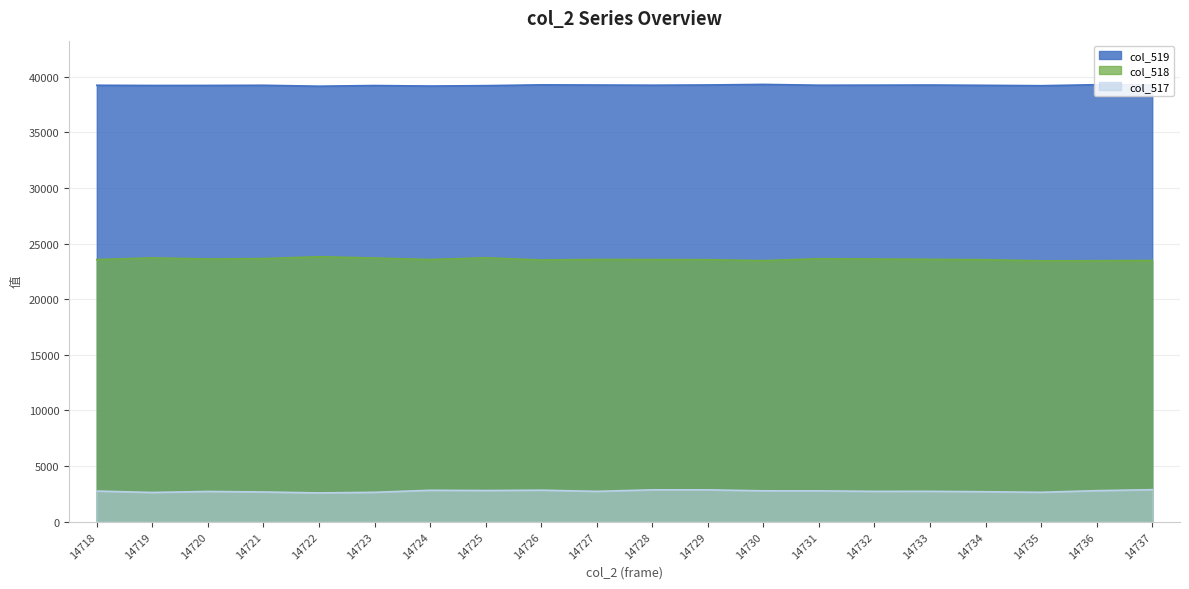

The value of col_517 at 14733 is 3821. True or false?

False